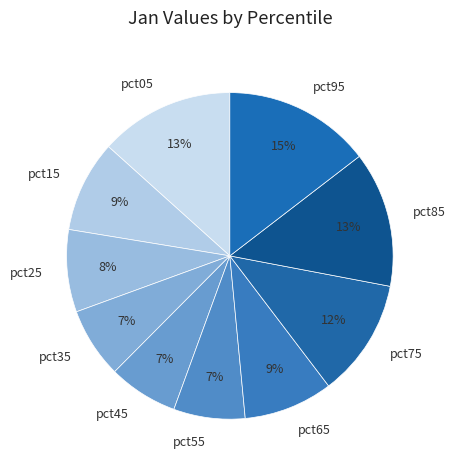

Is the sum of pct15 and pct45 greater than half?

No